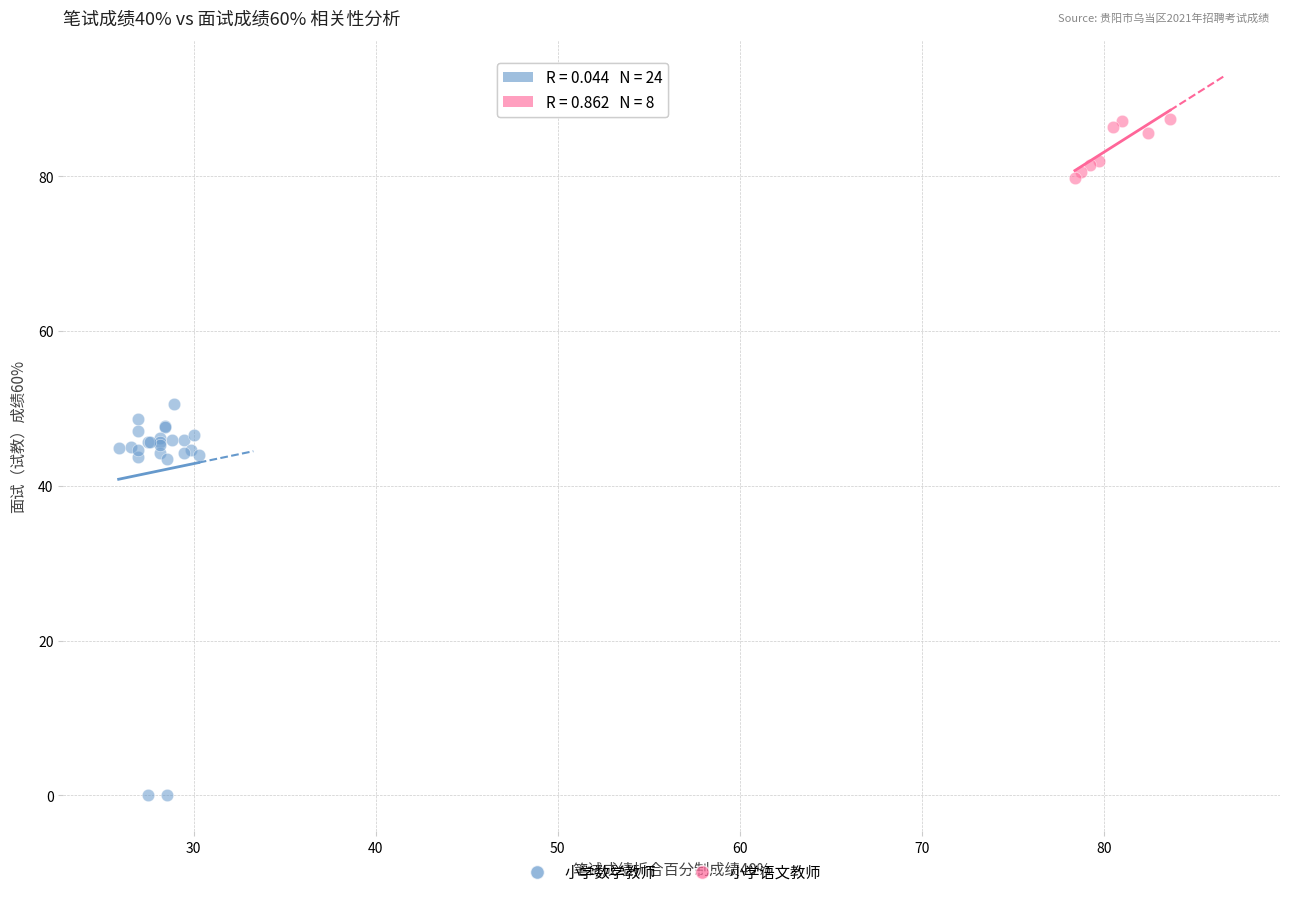

Which series contains the lowest Y value?

小学数学教师